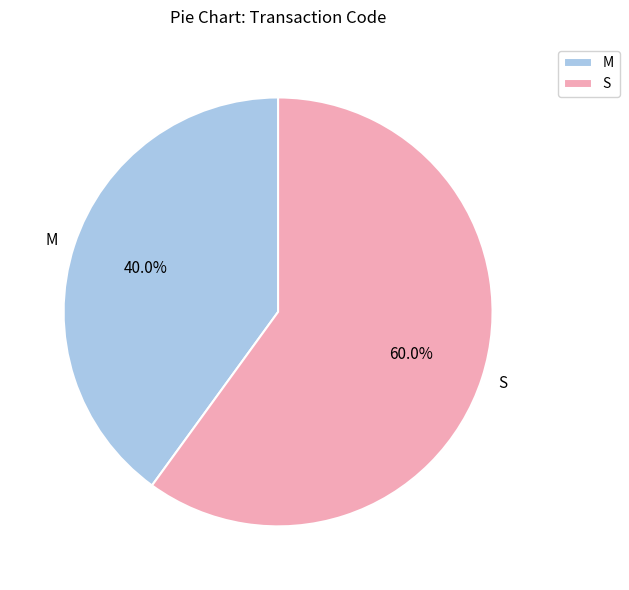

How many segments does this pie chart have?

2